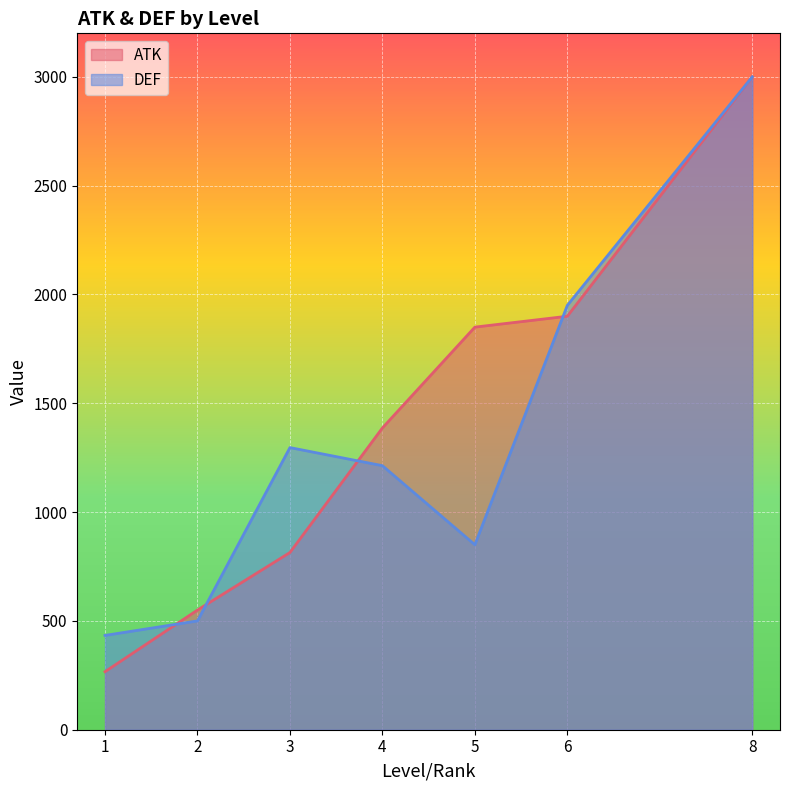

List the labels in order of DEF value, smallest first.

1, 2, 5, 4, 3, 6, 8